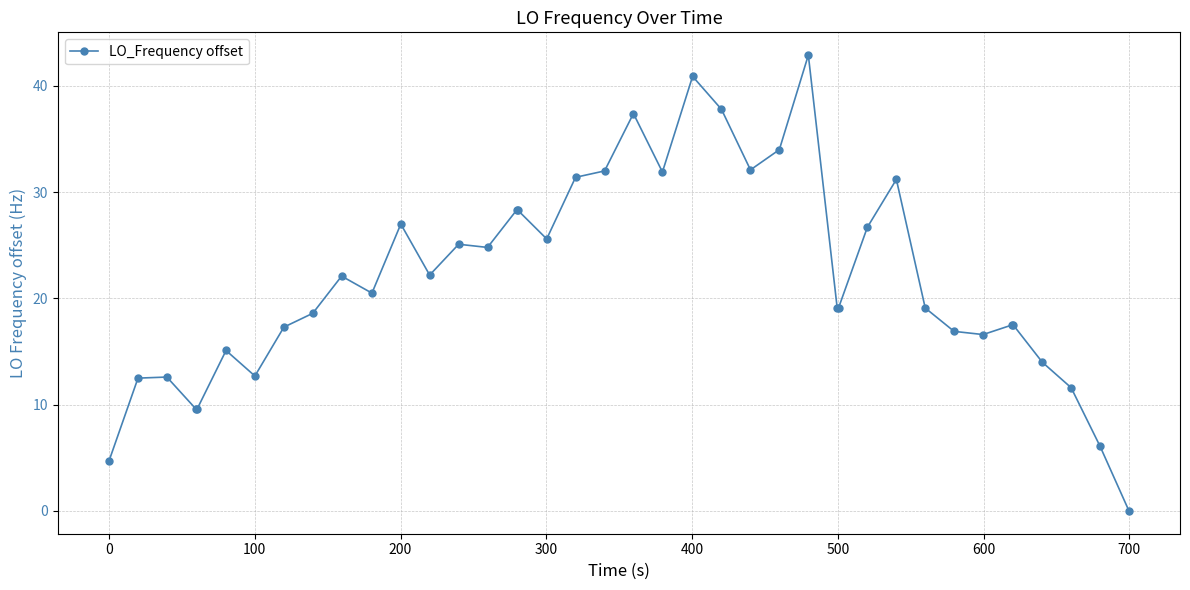

What is the difference between the maximum and minimum values?

42.9